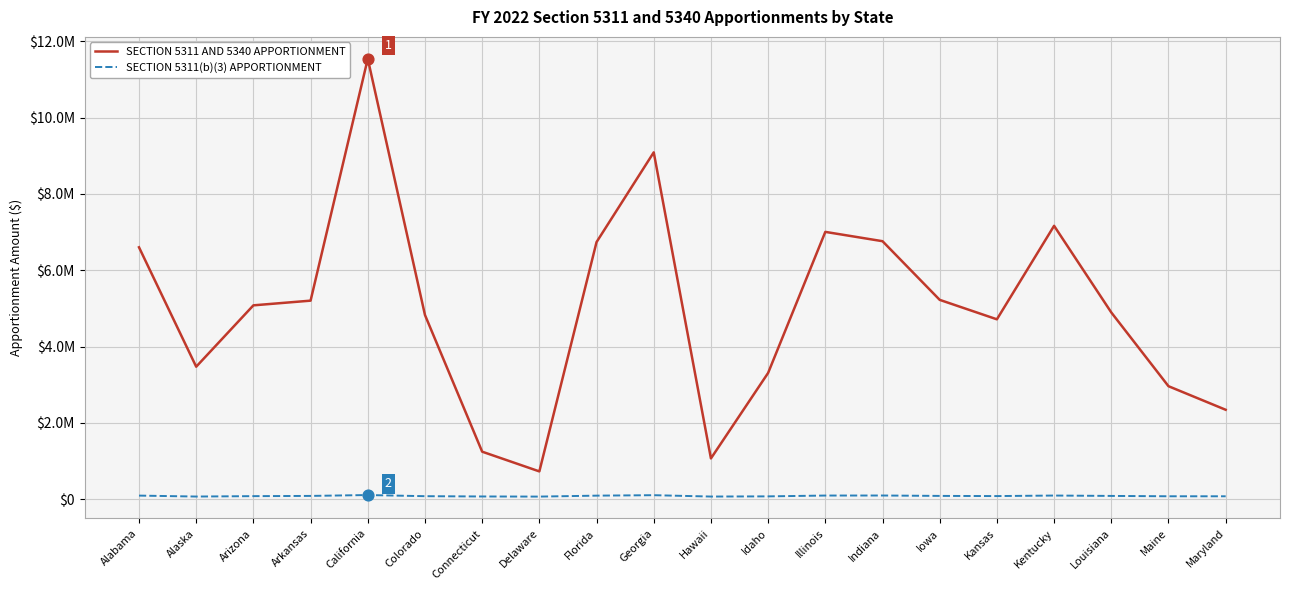

At how many categories does at least one series exceed 4025639?

13